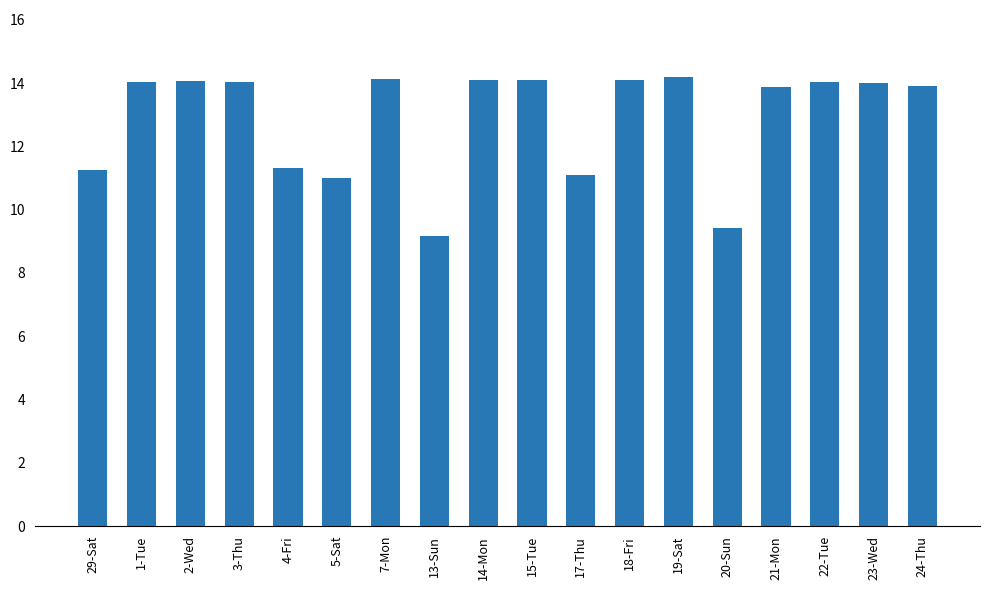

What is the value of the 13th bar from the left?

14.2